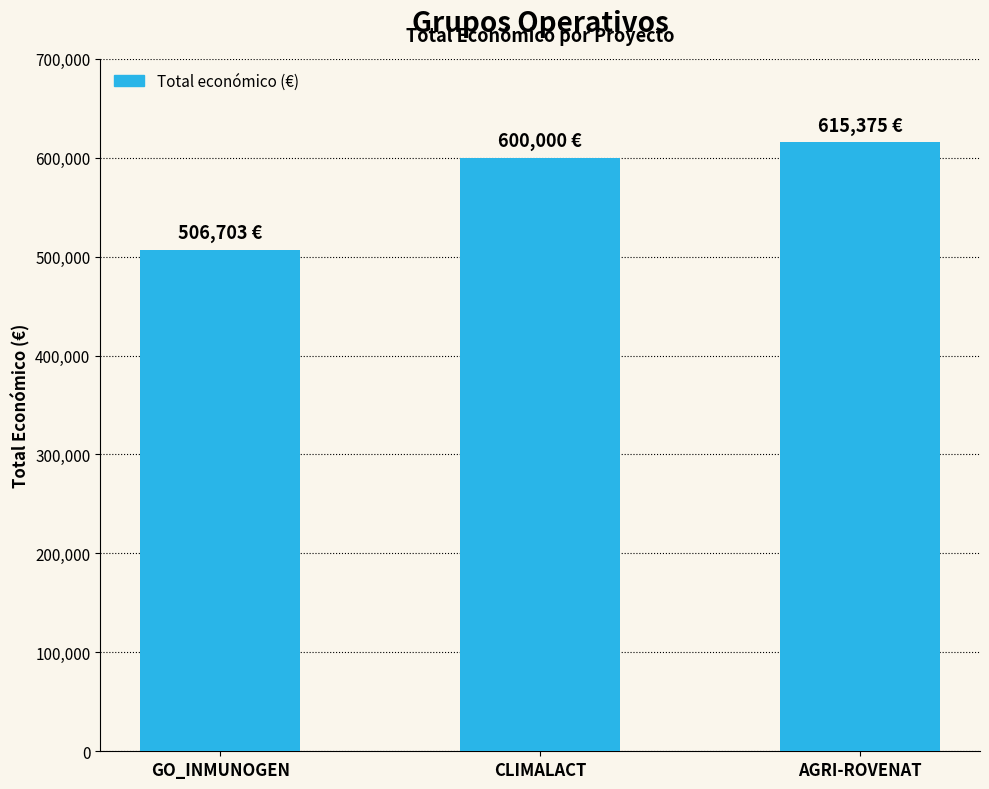

List the labels in order of value, smallest first.

GO_INMUNOGEN, CLIMALACT, AGRI-ROVENAT